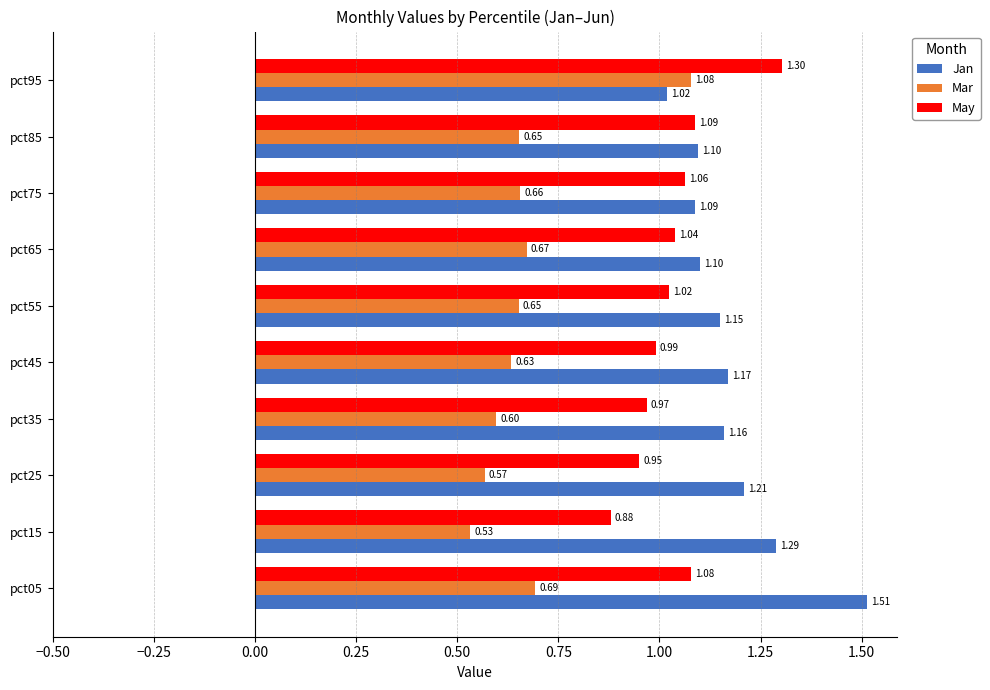

List the series in order of their peak value, highest first.

Jan, May, Mar